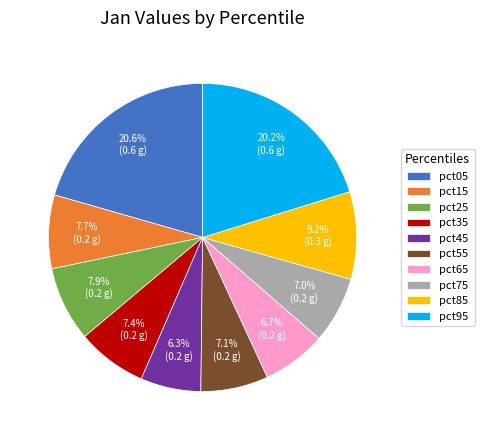

To the nearest percent, what is the combined percentage of pct75 and pct15?

15%